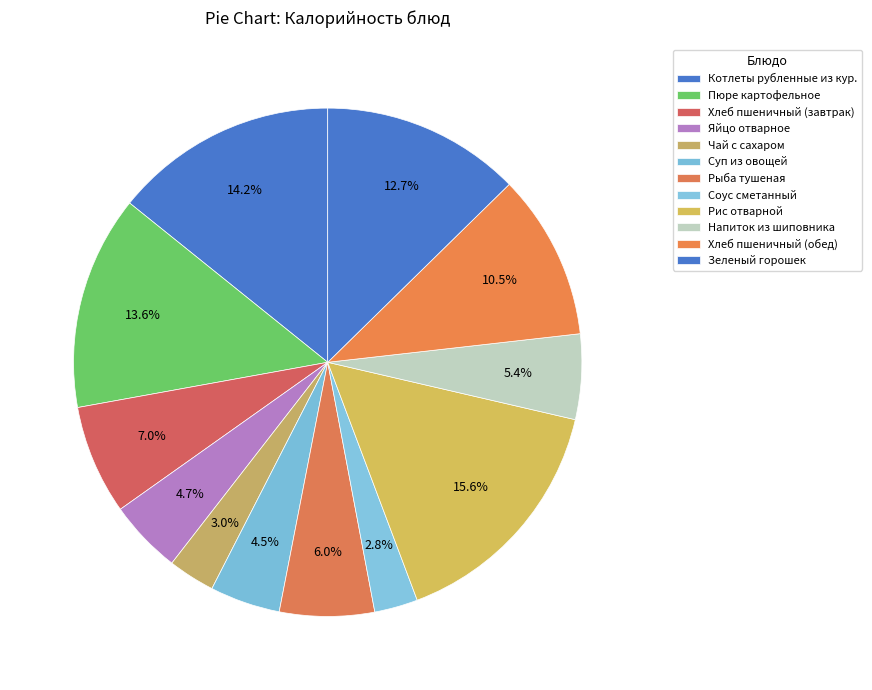

Which category has the smallest portion of the pie?

Соус сметанный